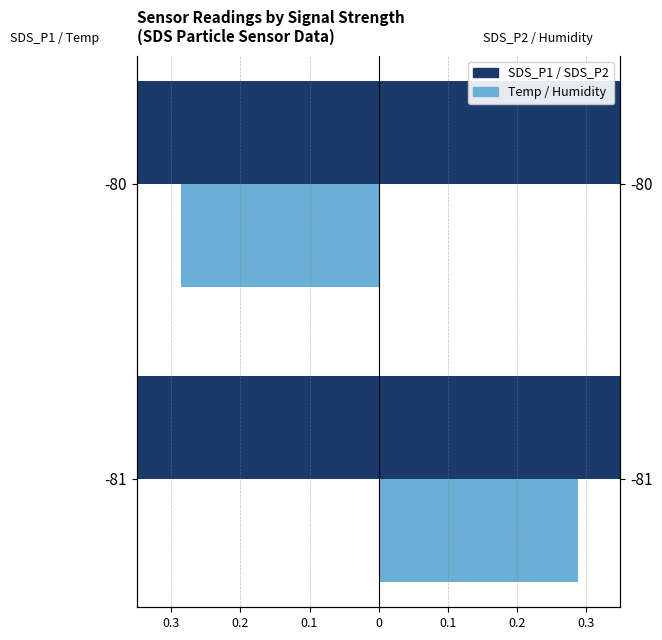

How many negative values does the Temp (norm) series have?

1